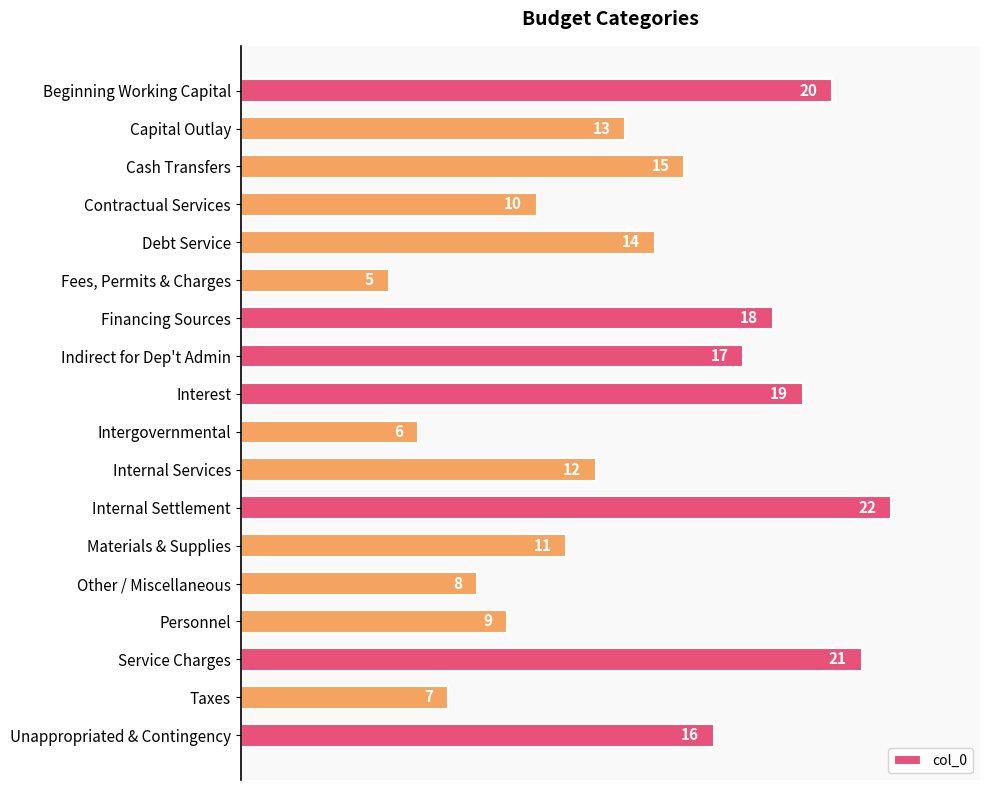

What is the value of the 17th bar from the top?

7